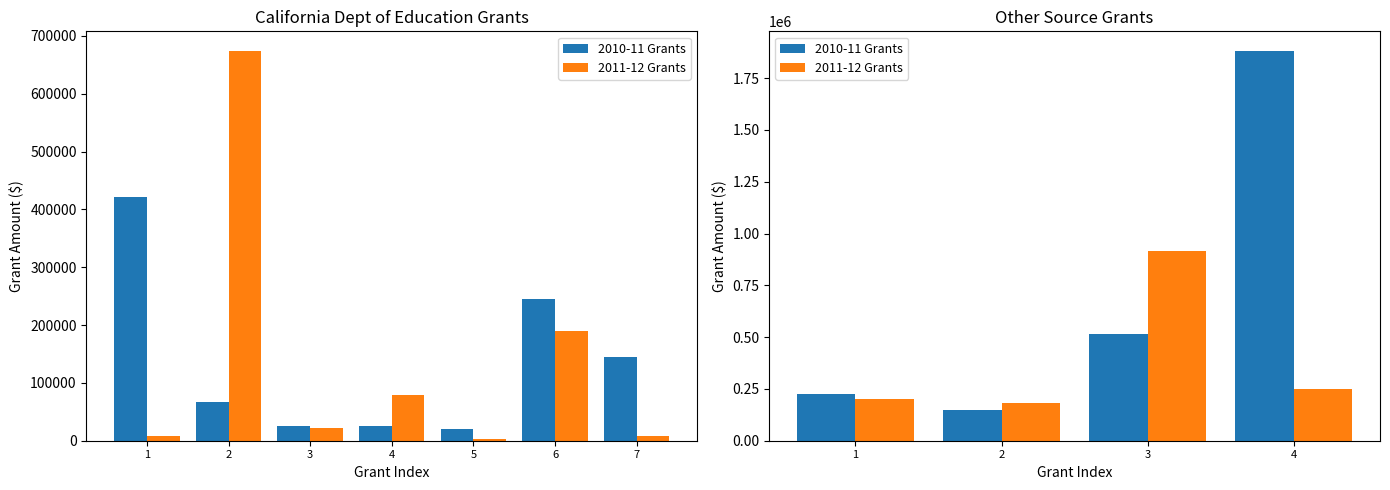

True or false: 2010-11 Grants has a value of 1881569 at 4.

True